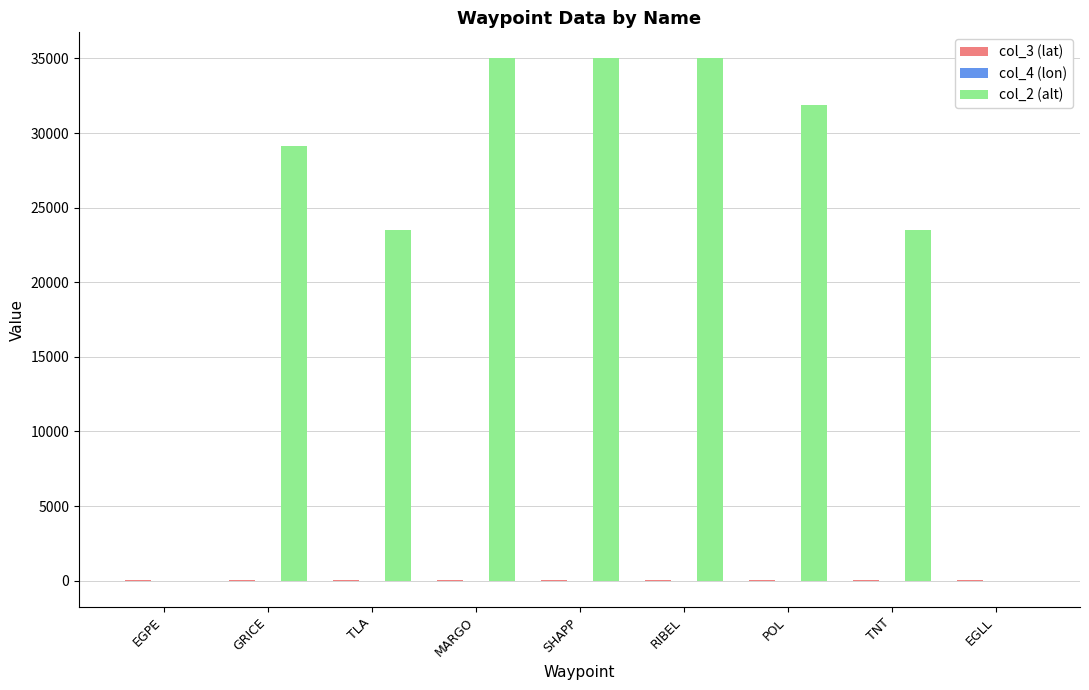

What is the difference between the col_2 (alt) values at GRICE and EGPE?

29100.0